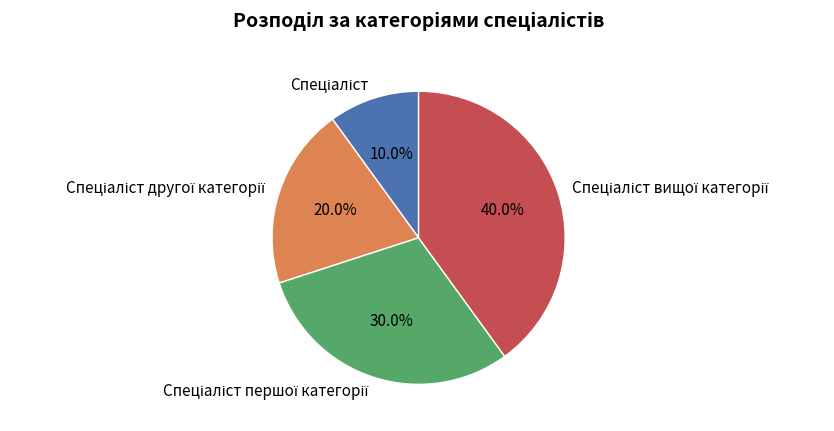

Is there a majority slice in this chart?

No